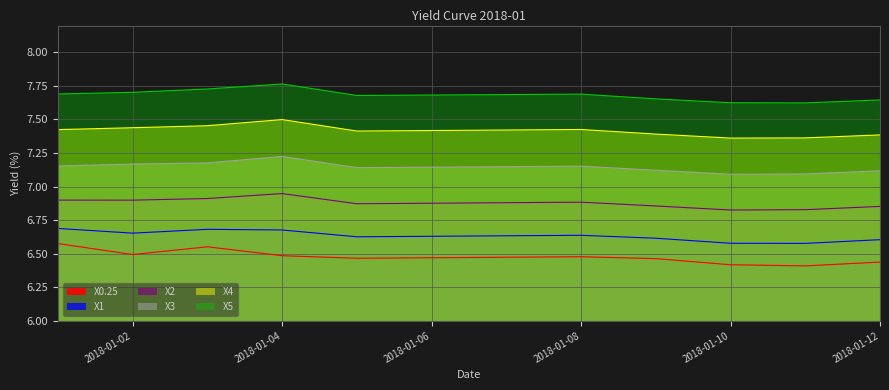

True or false: X2 and X1 intersect in this chart.

False